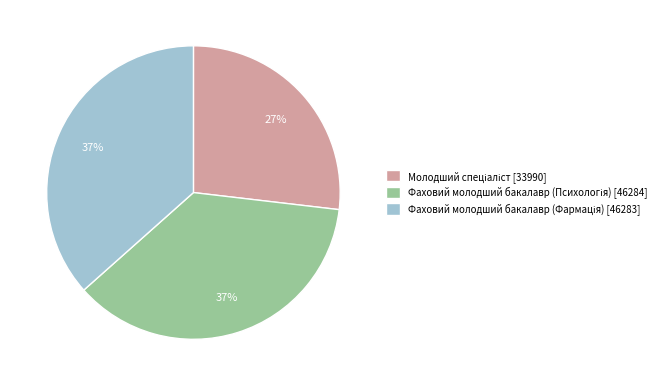

Is there any slice that represents more than half of the pie?

No